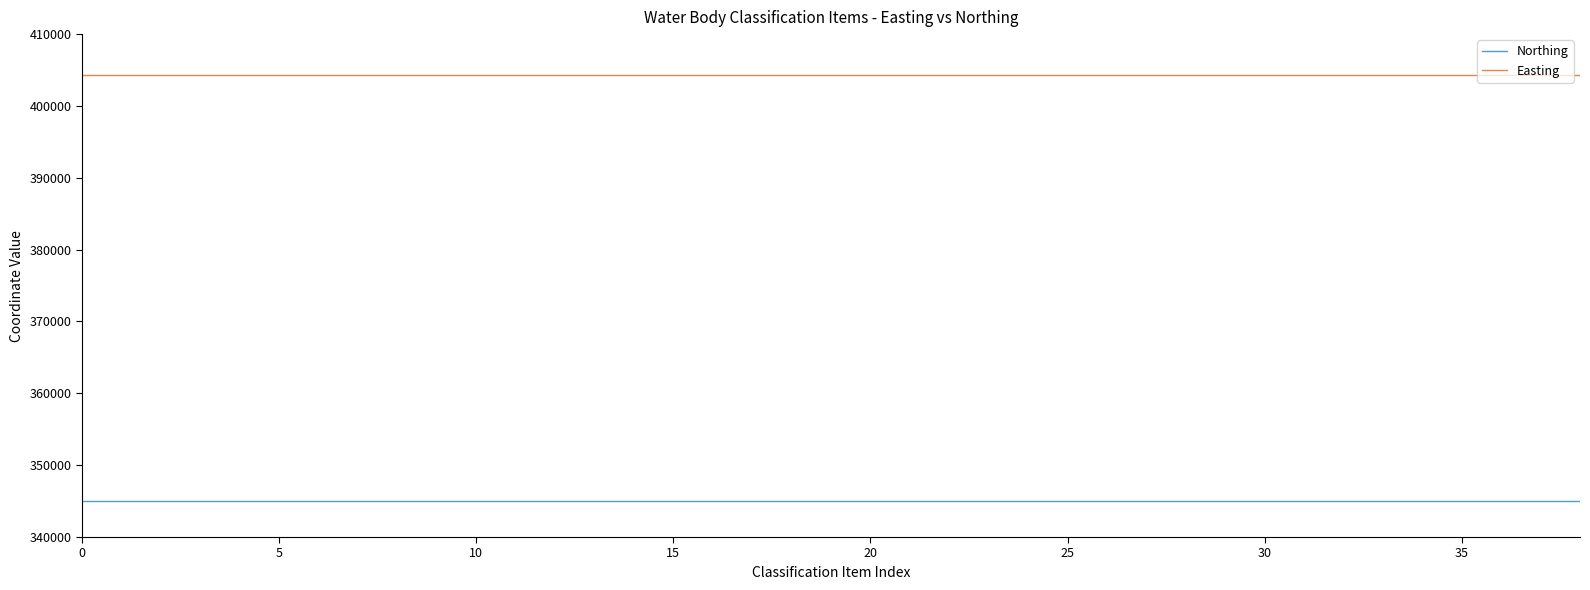

What is the maximum value for Northing?

344950